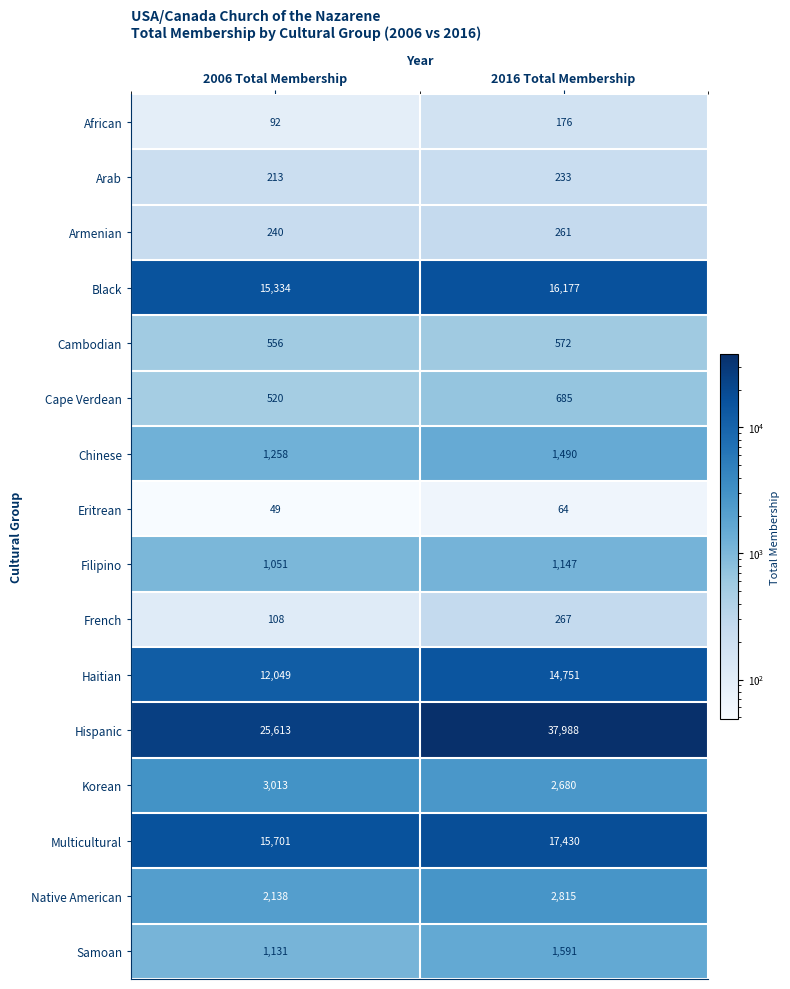

The value of Samoan at 2006 Total Membership is 1915. True or false?

False